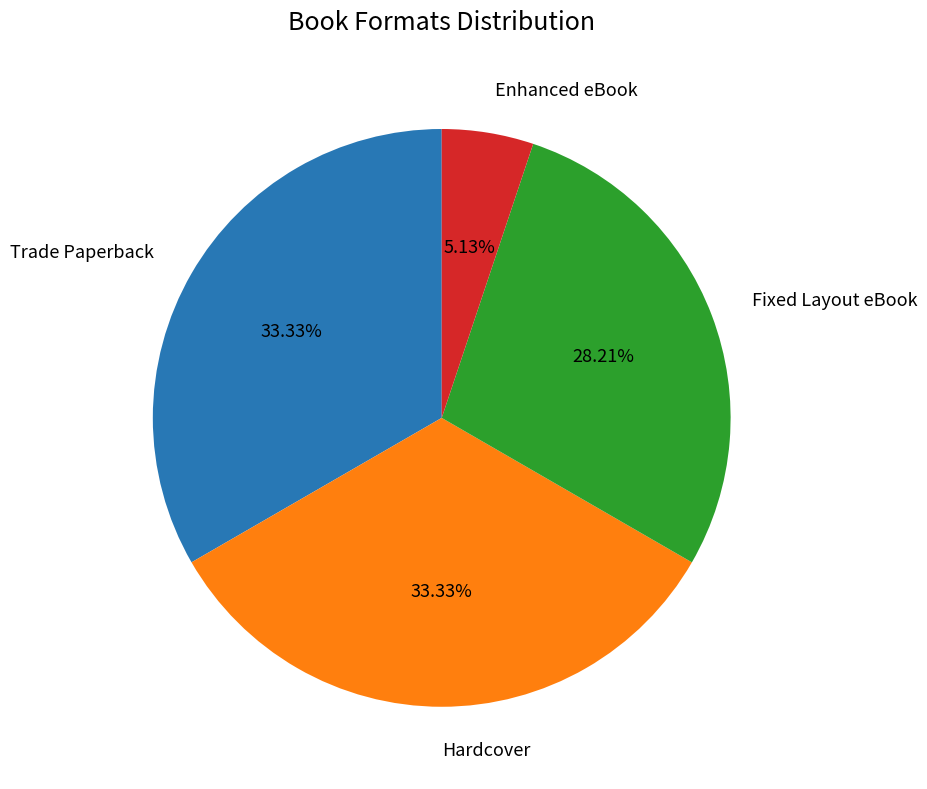

Which category has the smallest portion of the pie?

Enhanced eBook